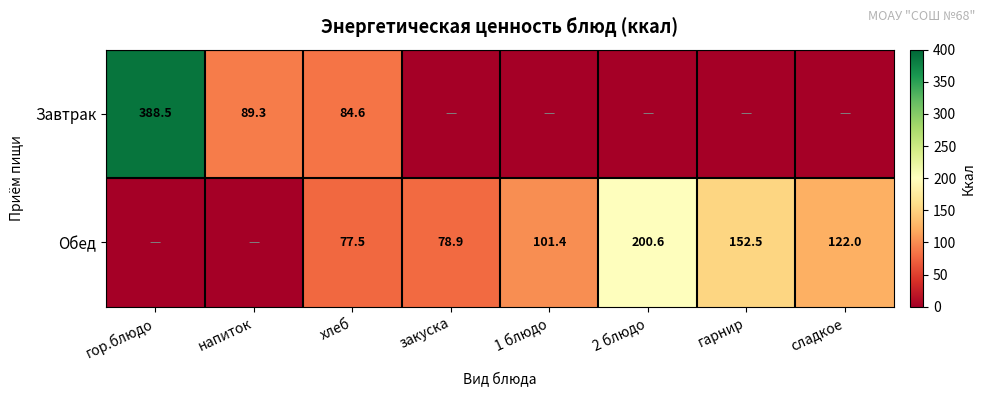

Between закуска and хлеб, which is larger?

хлеб